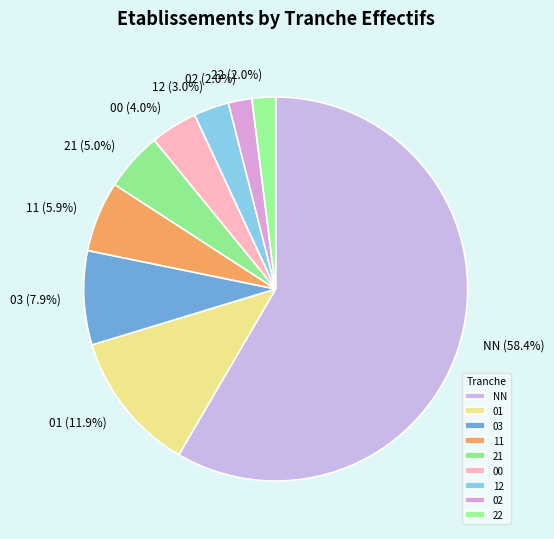

Do 03 and 01 together represent more than half of the pie?

No